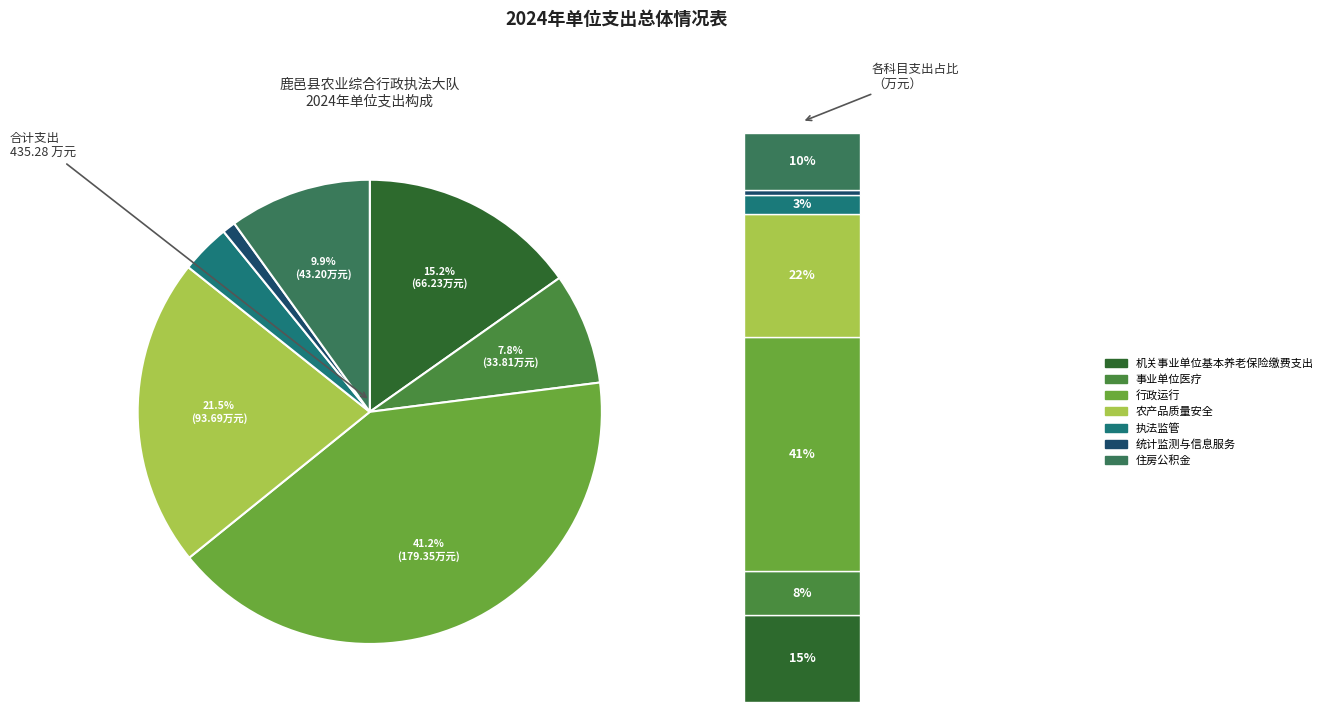

Rank the categories by value from lowest to highest.

统计监测与信息服务, 执法监管, 事业单位医疗, 住房公积金, 机关事业单位基本养老保险缴费支出, 农产品质量安全, 行政运行